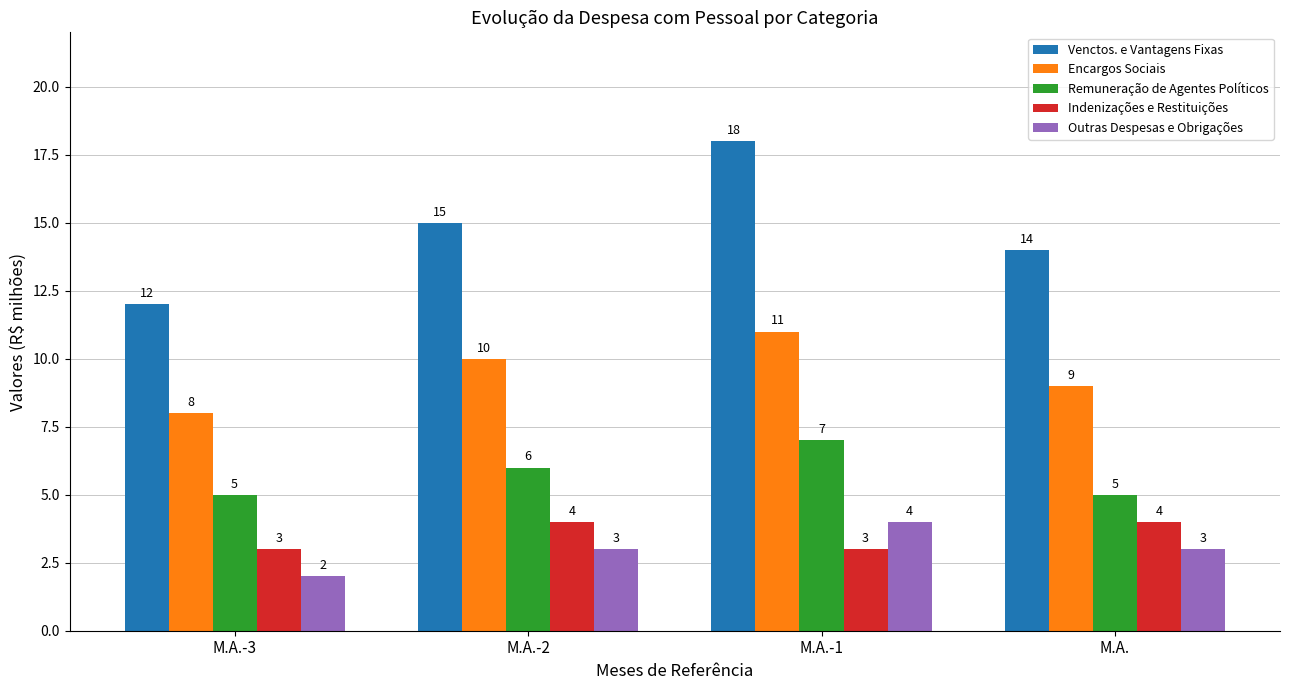

The Venctos. e Vantagens Fixas series shows 4 at M.A.. True or false?

False